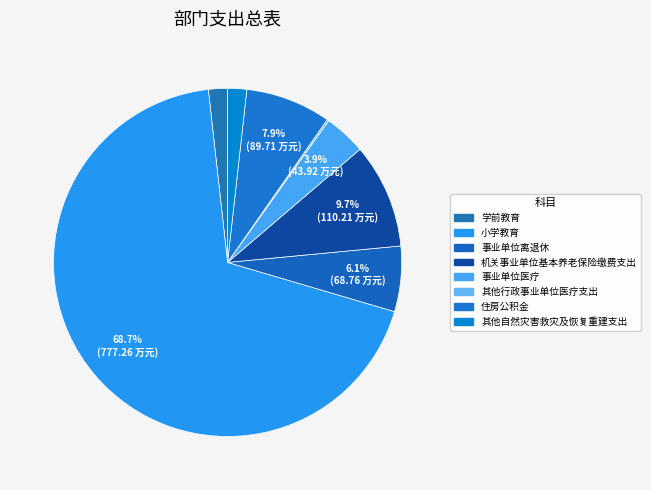

To the nearest percent, what portion does 其他自然灾害救灾及恢复重建支出 represent?

2%